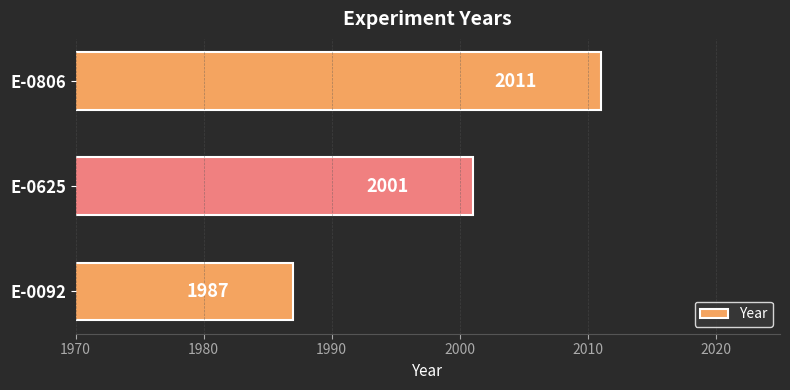

Rank the categories by value from highest to lowest.

E-0806, E-0625, E-0092